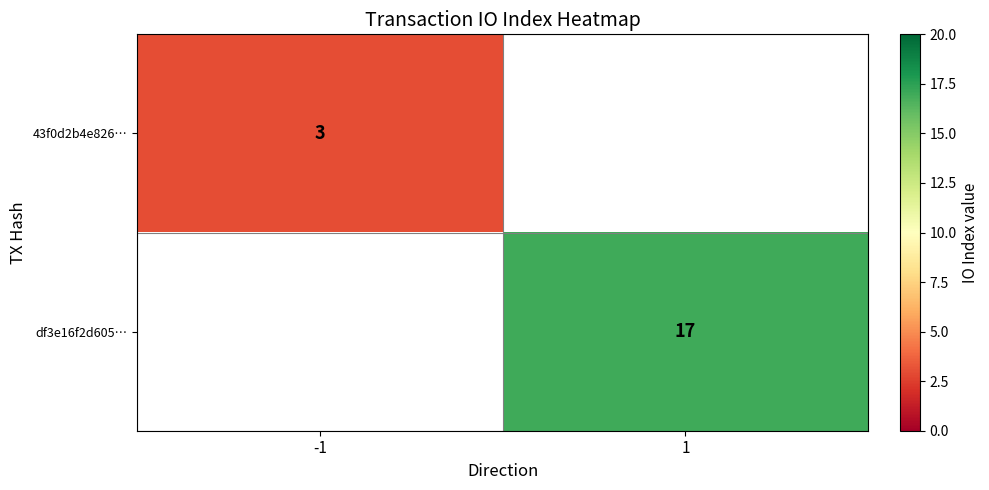

Is it true that df3e16f2d605… equals 17 at 1?

True